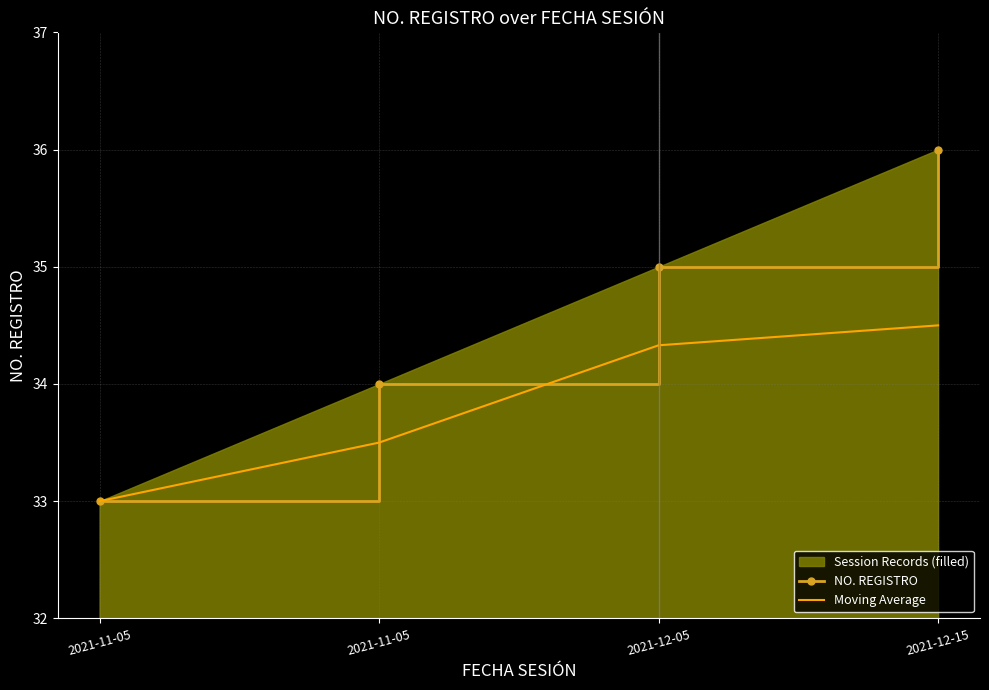

What is the difference between the highest and lowest values at 2021-12-15?

1.5